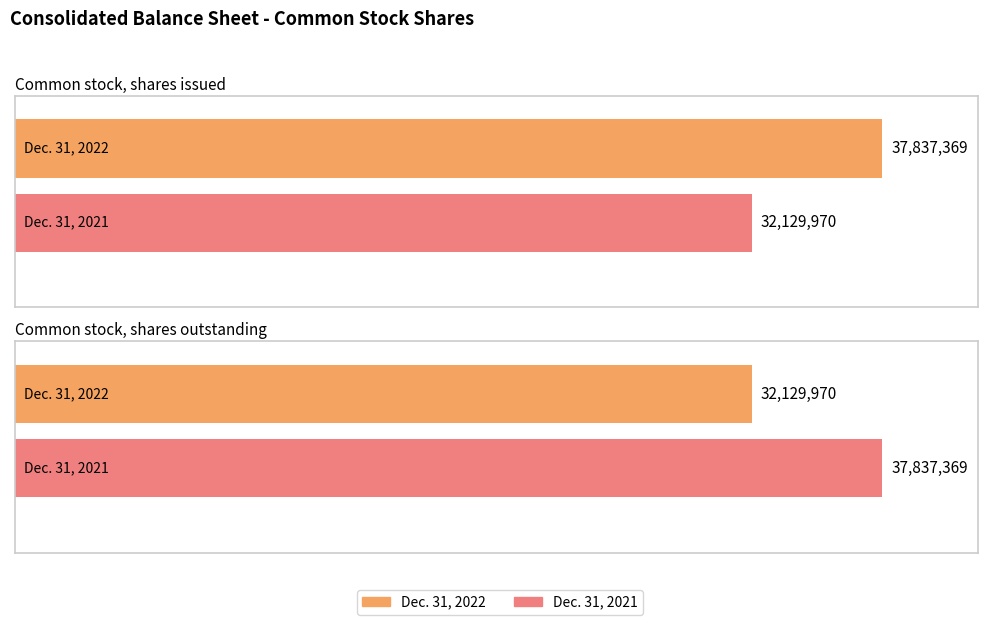

At which label does Dec. 31, 2022 reach its peak?

Common stock, shares issued